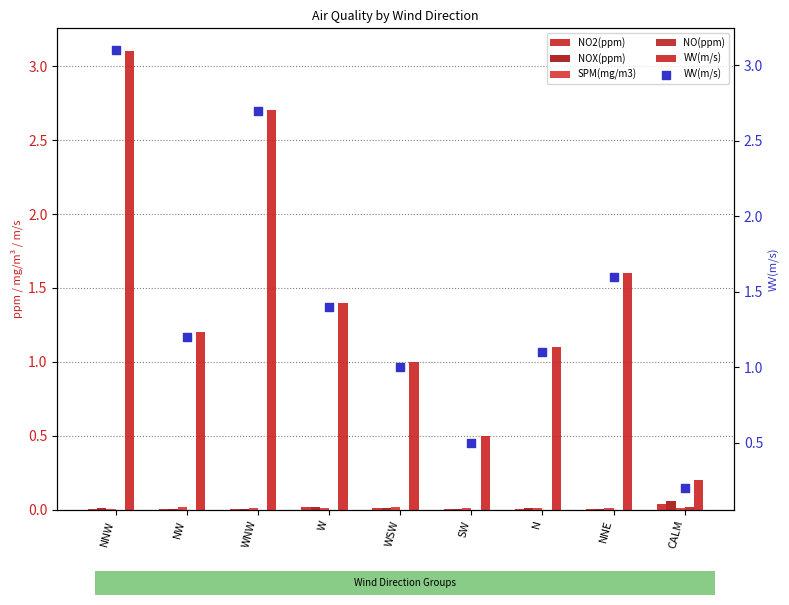

Which series has the largest total across all categories?

WV(m/s)